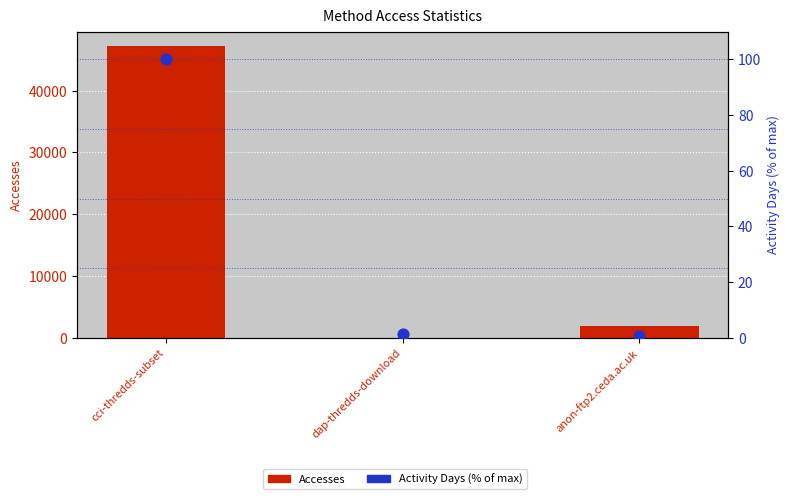

At which category is the sum across all series the highest?

cci-thredds-subset